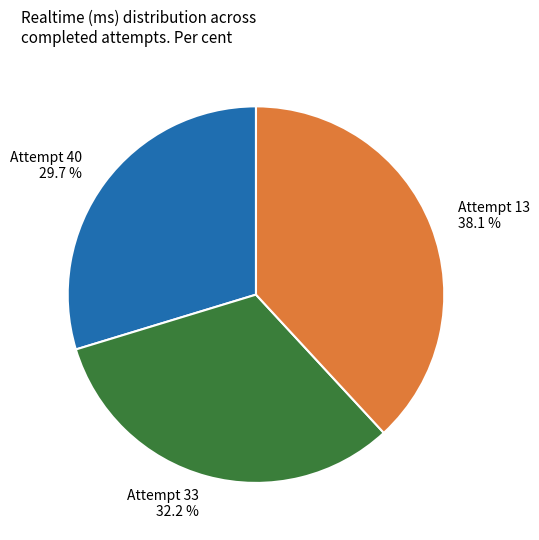

Does Attempt 13 account for over 50% of the chart?

No